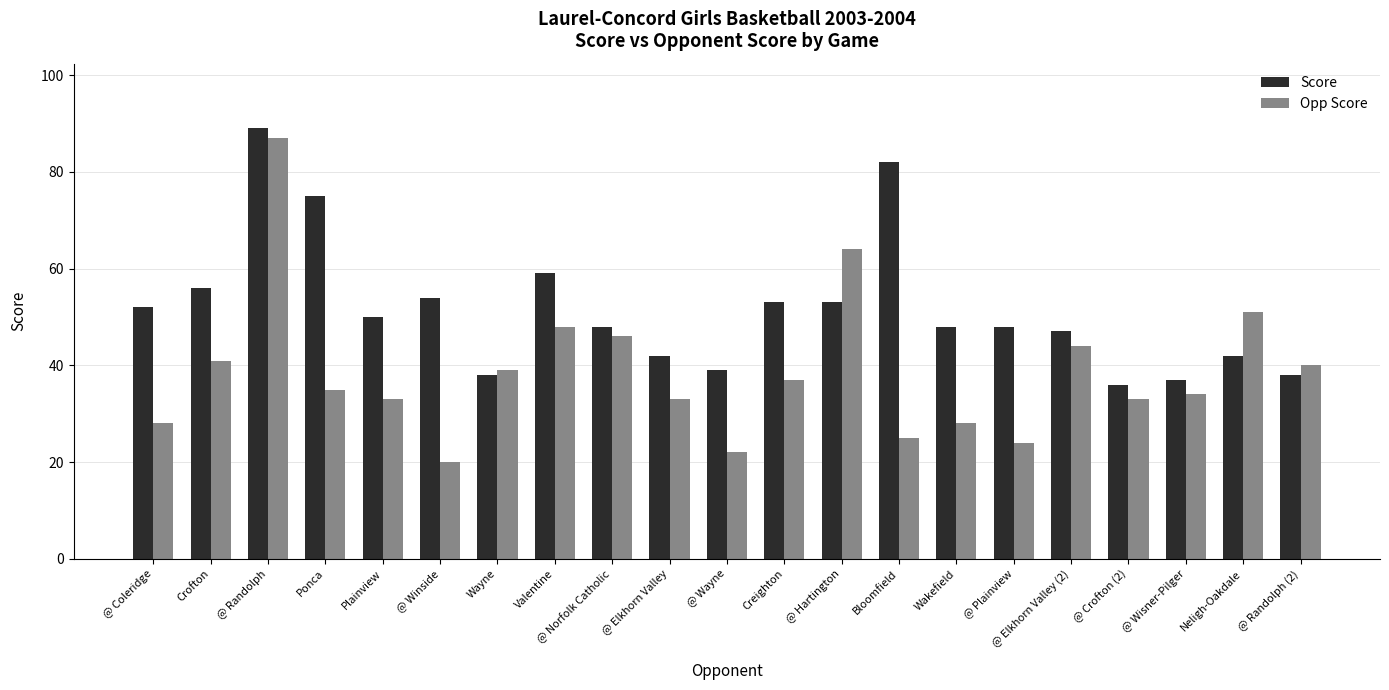

How many distinct data groups are displayed?

2